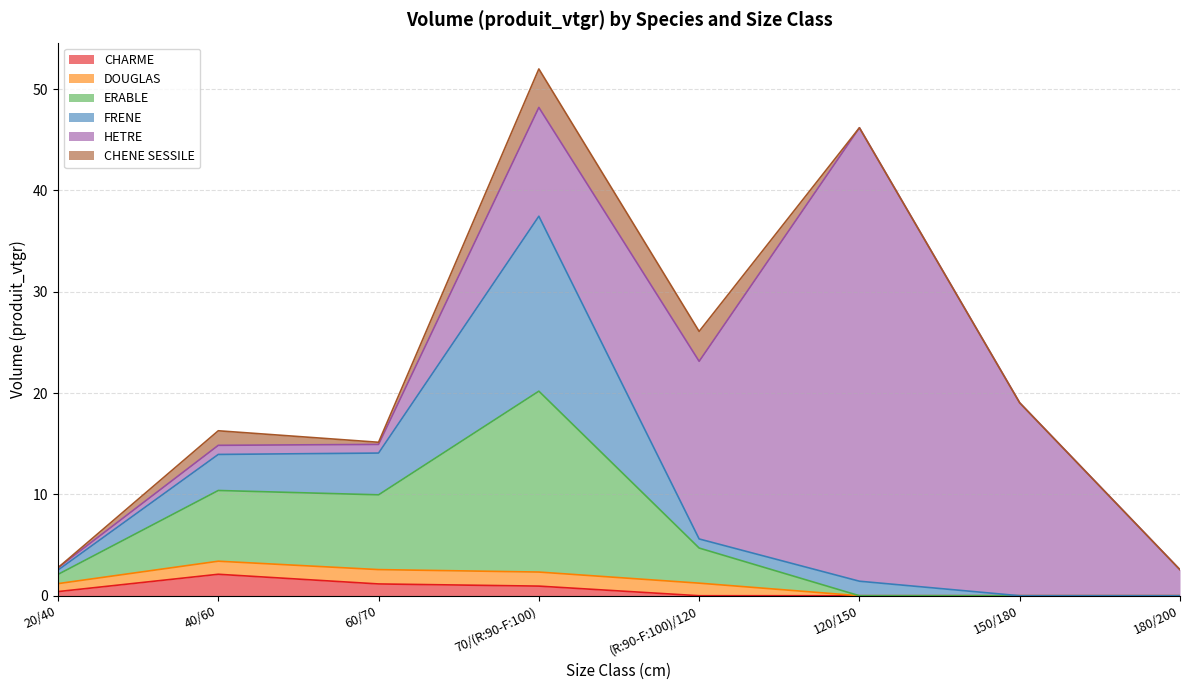

The value of CHENE SESSILE at 150/180 is 0.0. True or false?

True